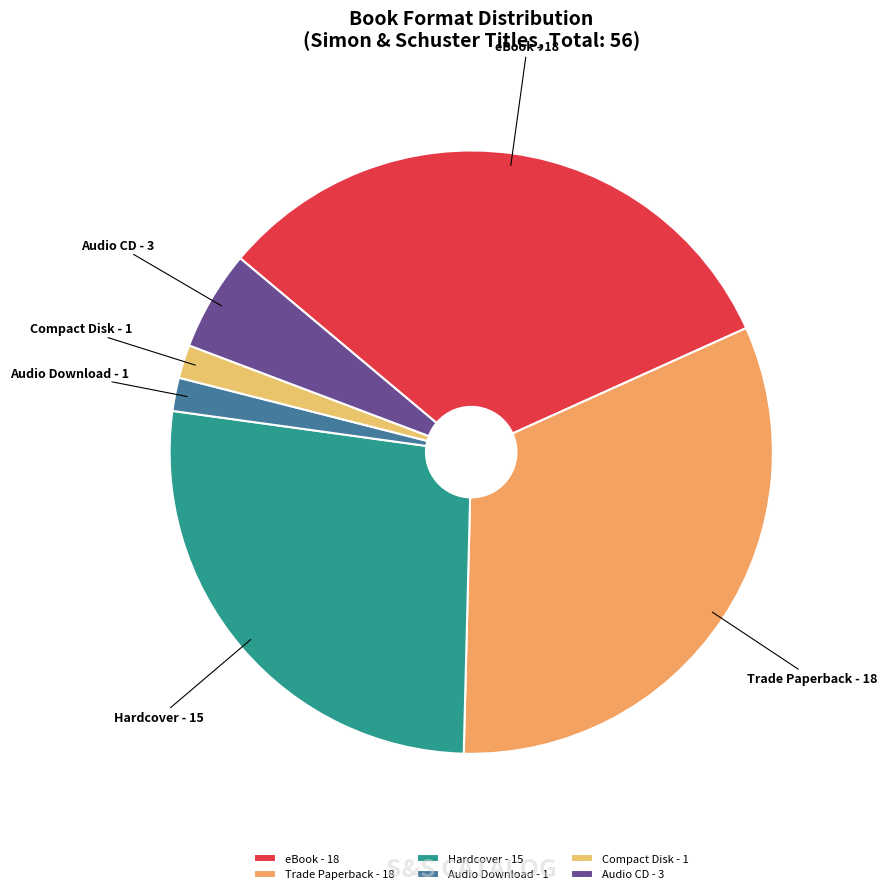

Do Audio Download and Compact Disk together represent more than half of the pie?

No